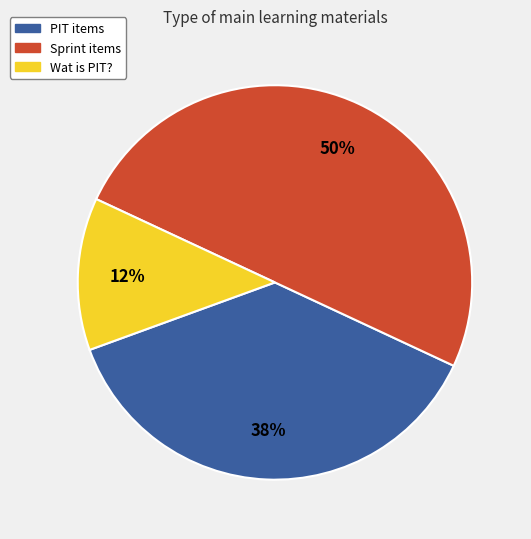

Count the number of slices in the pie.

3